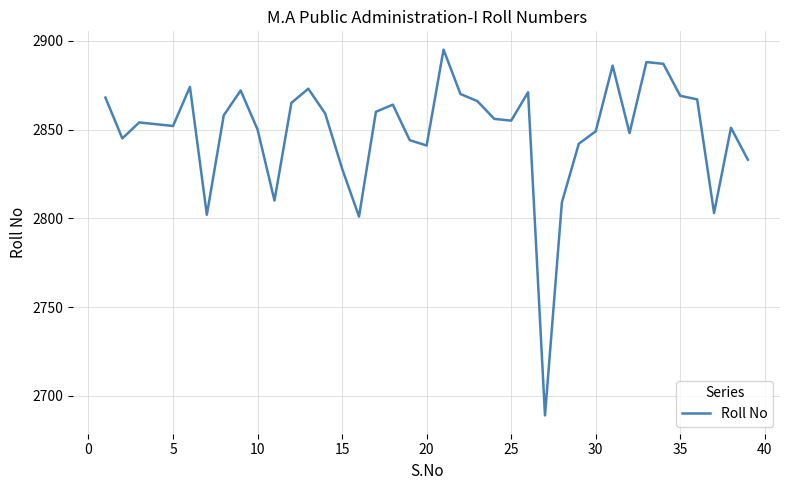

What is the minimum value shown in the chart?

2689